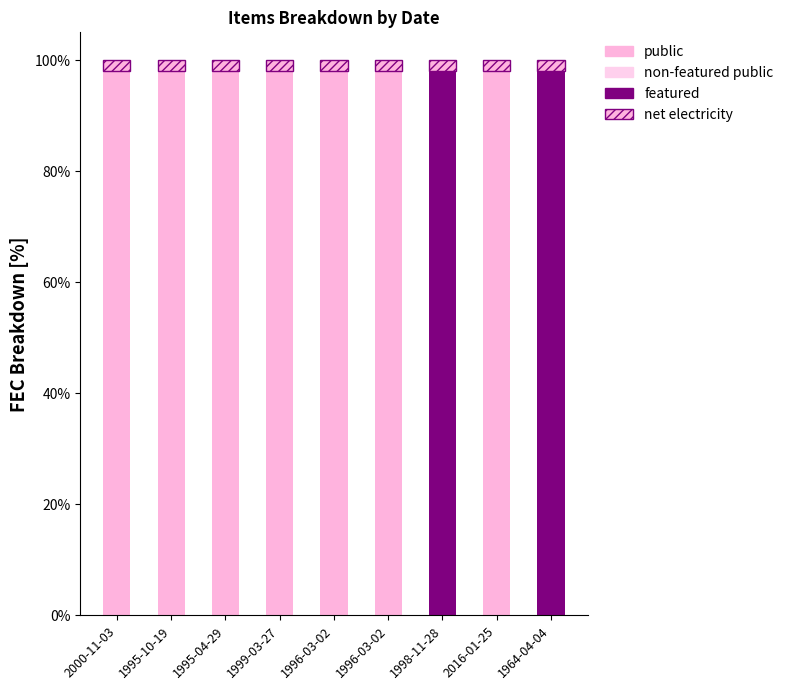

Are the bars horizontal?

No